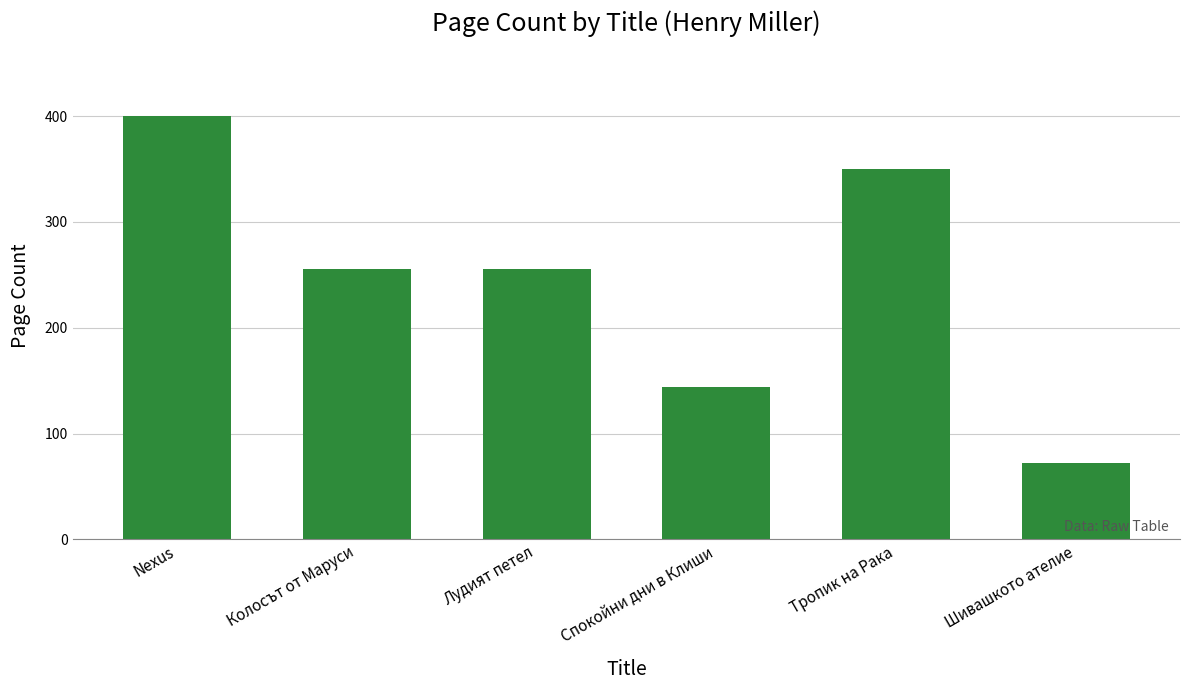

The chart shows a value of 411 at Колосът от Маруси. True or false?

False